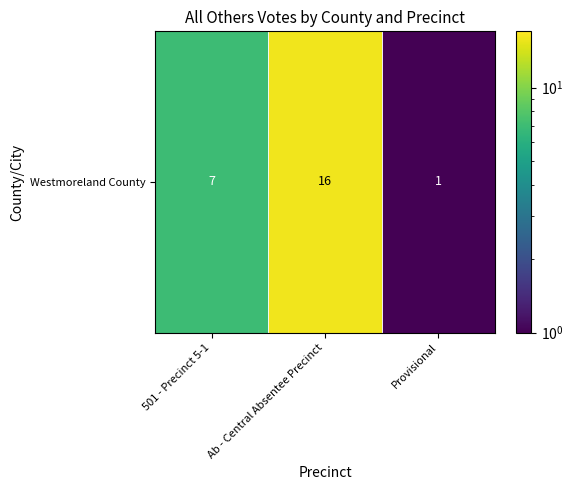

What is the minimum value shown in the chart?

1